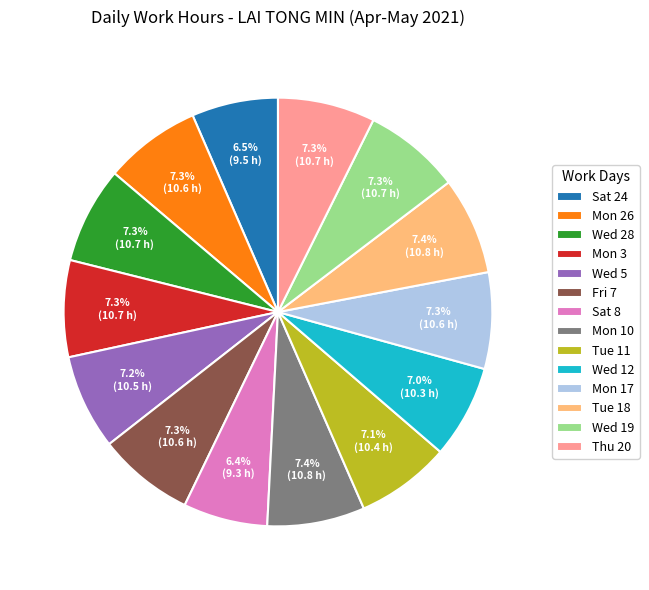

To the nearest percent, what is the difference between the largest and smallest slice percentages?

1%